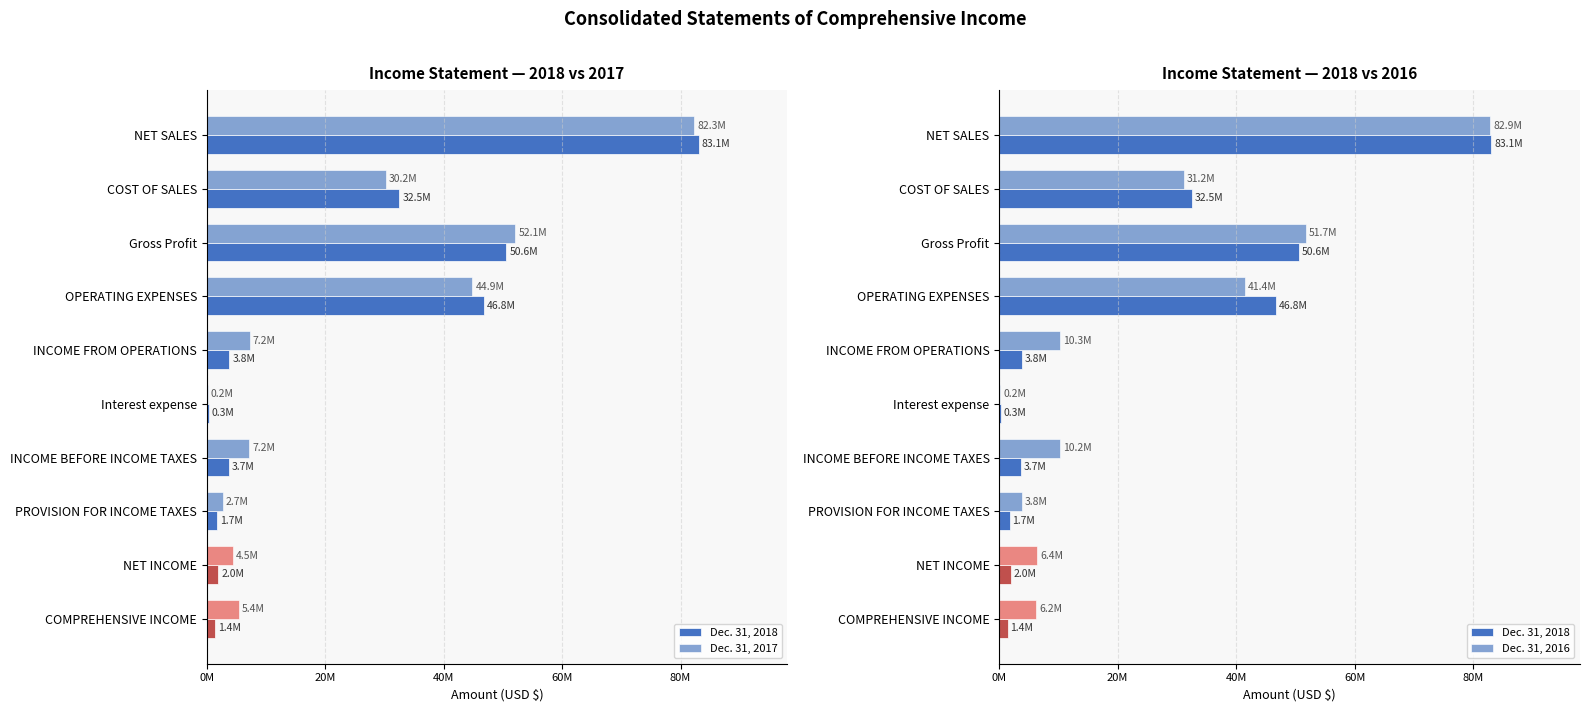

How many values in the Dec. 31, 2016 series exceed 10300731?

4